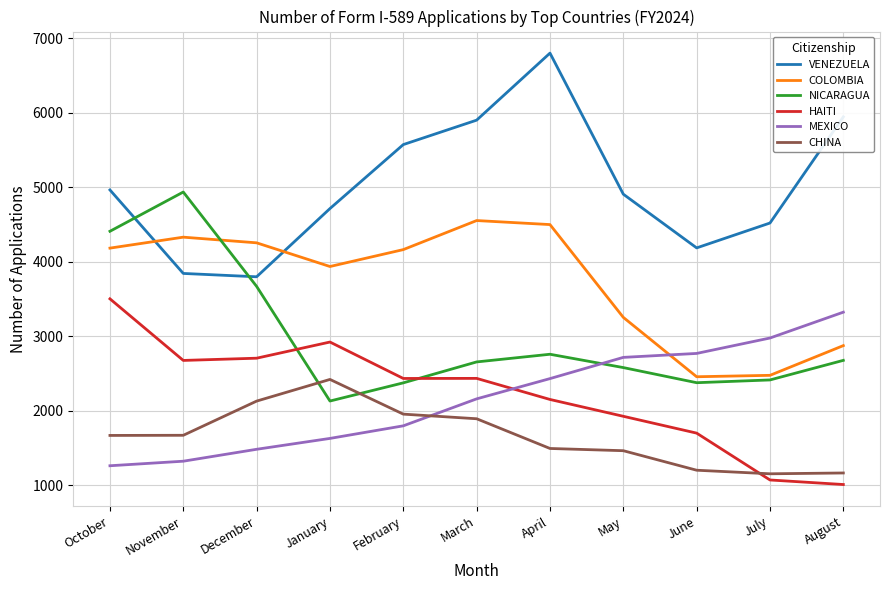

What position from the left is May?

8